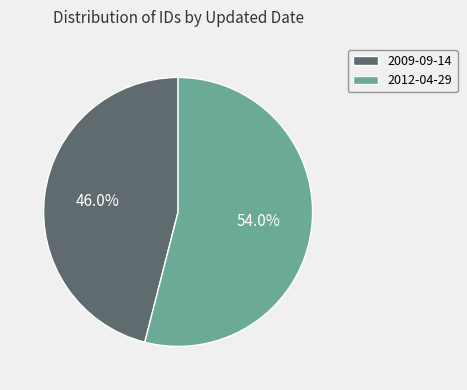

To the nearest percent, what portion does 2012-04-29 represent?

54%